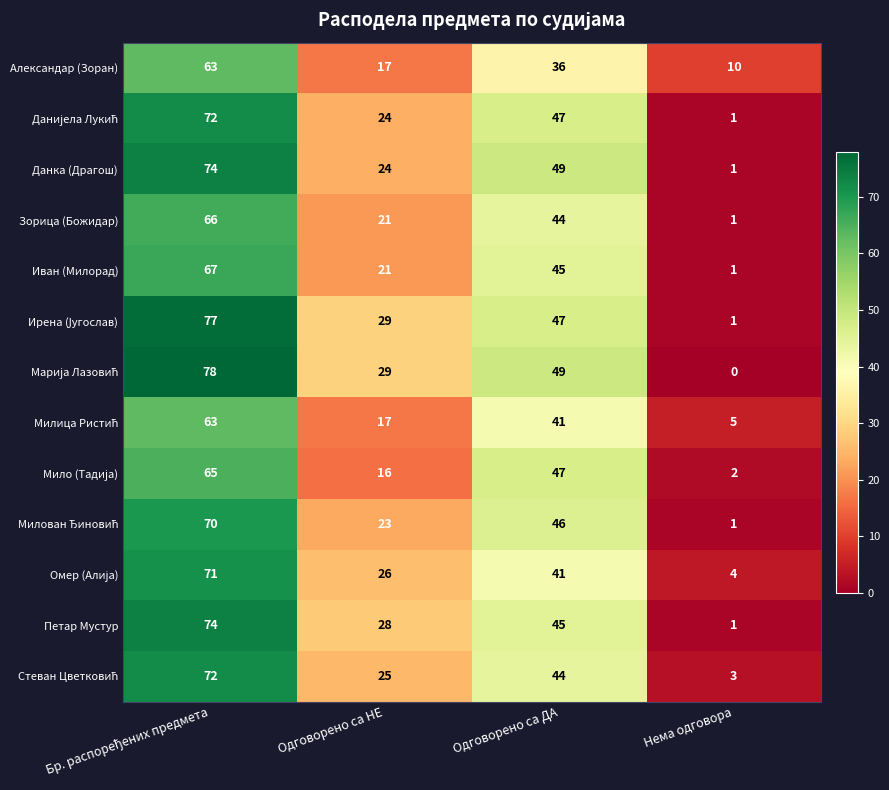

What is the difference between the maximum and second lowest values in the Зорица (Божидар) series?

45